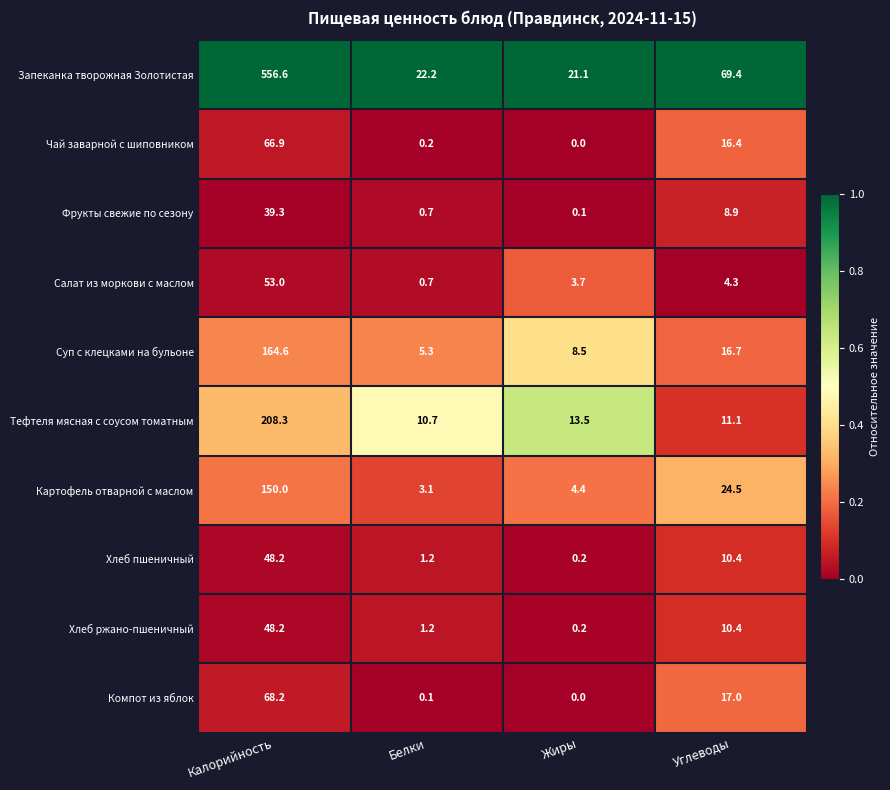

The value of Чай заварной с шиповником at Жиры is 0.0. True or false?

True